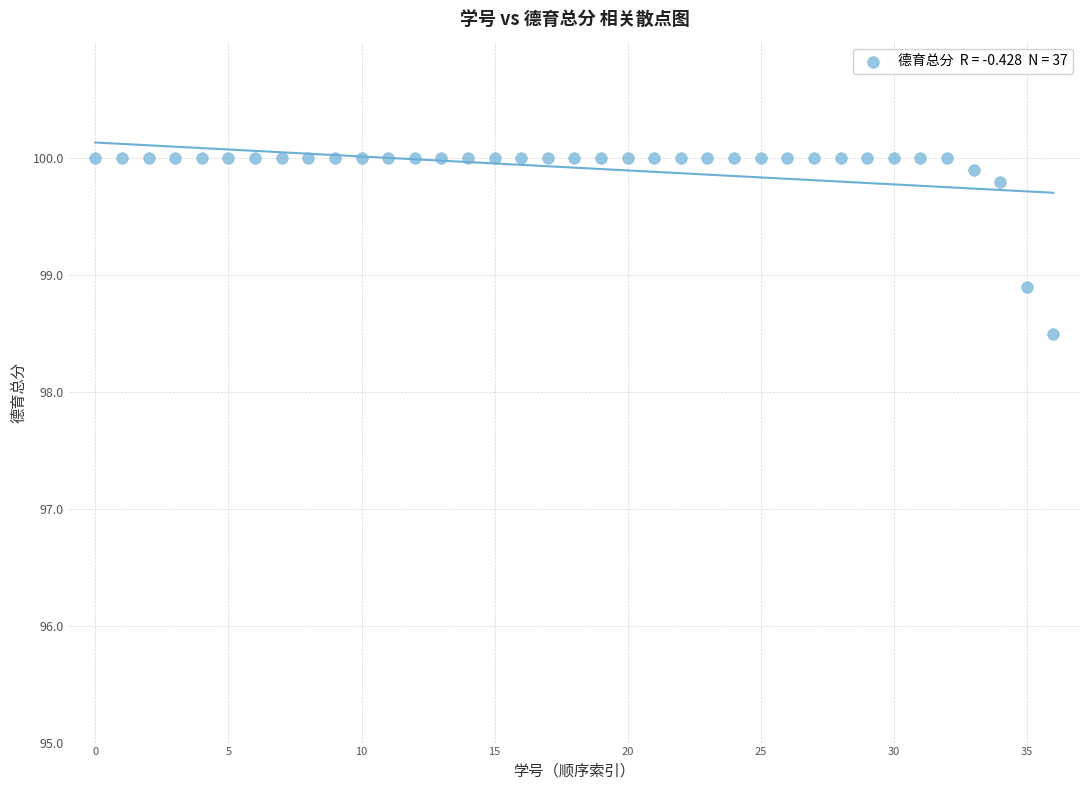

What is the range of Y values (max minus min)?

1.5